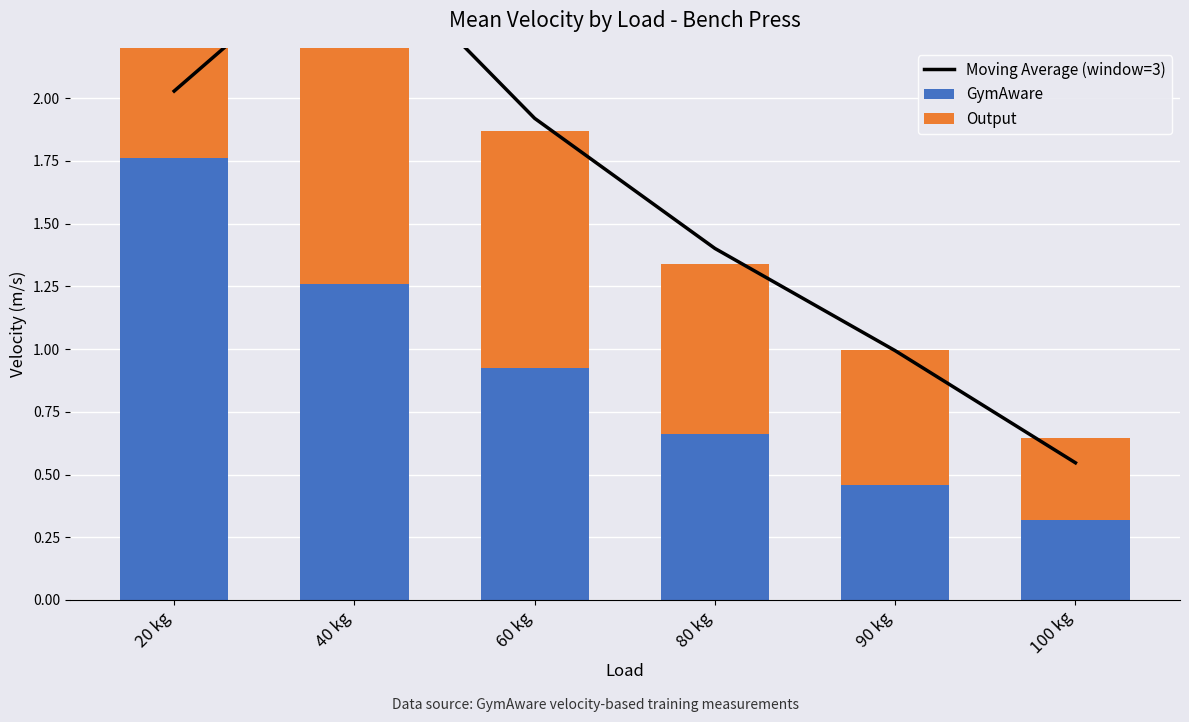

What is the difference between the GymAware values at 80 kg and 40 kg?

0.6